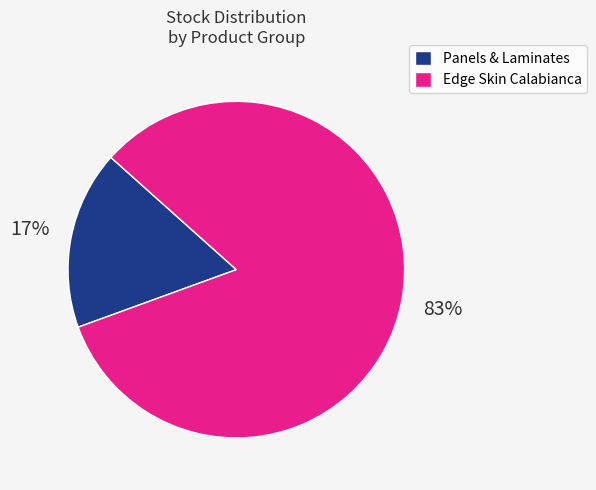

To the nearest percent, what is the difference between the largest and smallest slice percentages?

66%